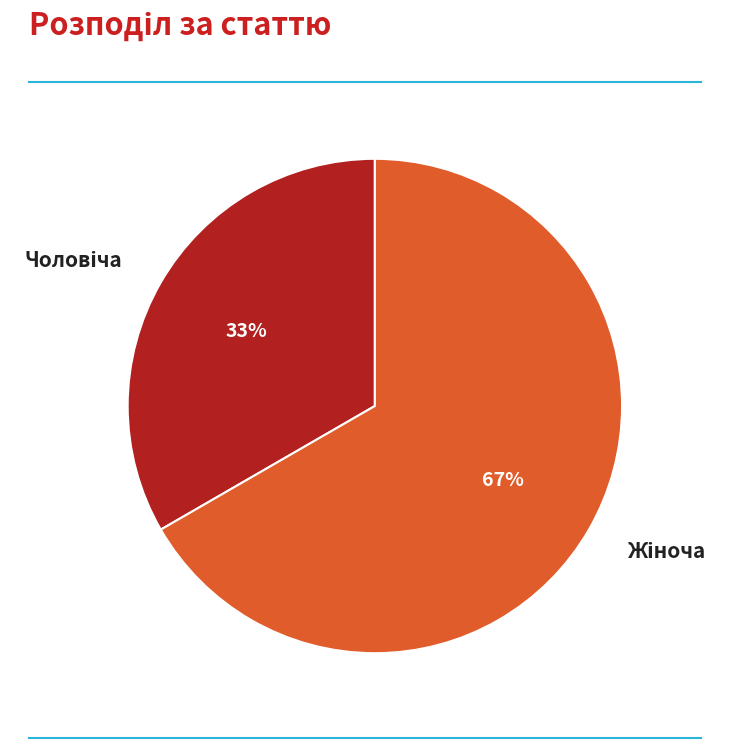

To the nearest percent, what is the average slice percentage?

50%